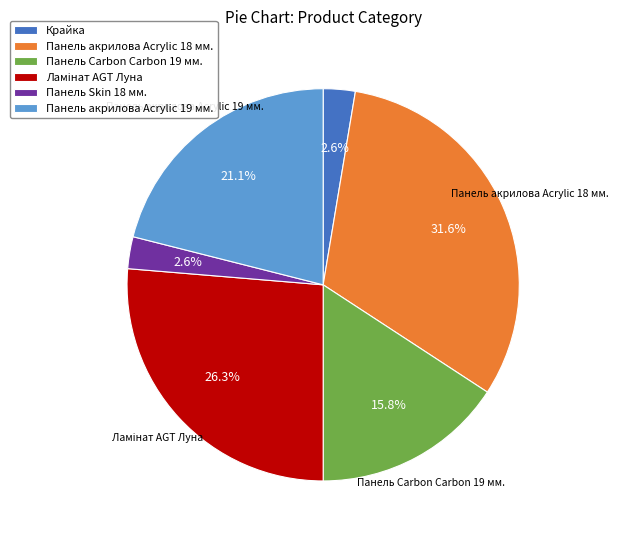

Is the sum of Панель акрилова Acrylic 18 мм. and Панель Skin 18 мм. greater than half?

No